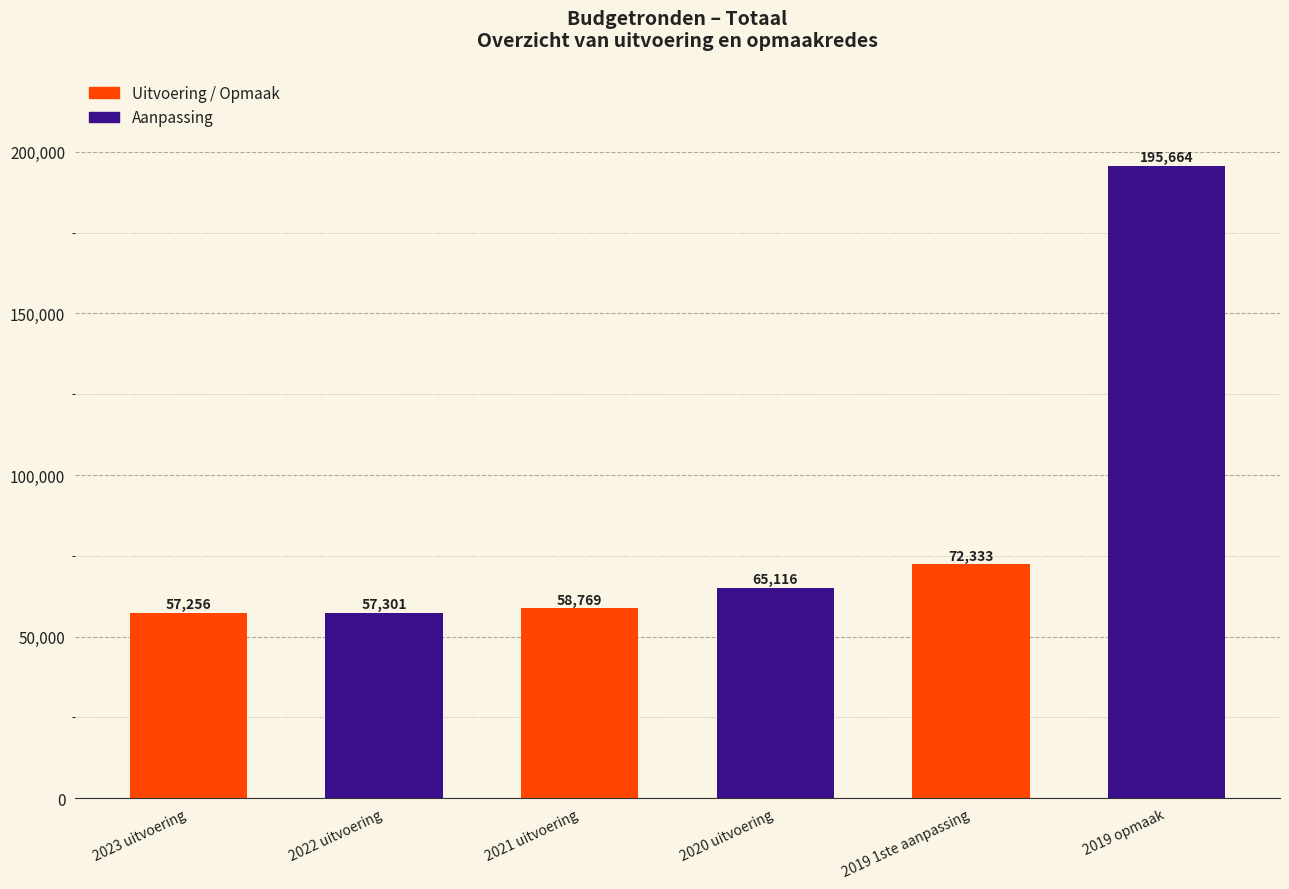

What is the change in value from 2021 uitvoering to 2019 1ste aanpassing?

+13564